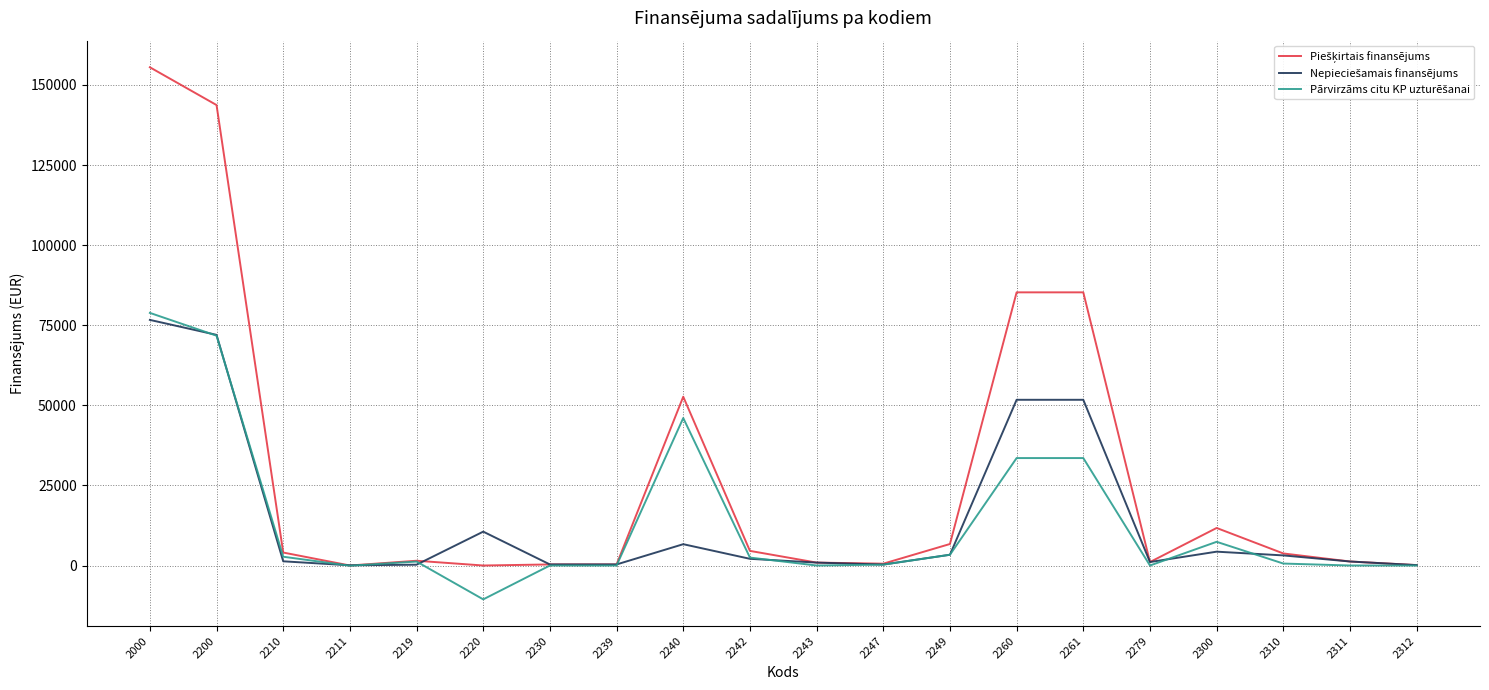

What is the total value across all series at 2260?

170516.5